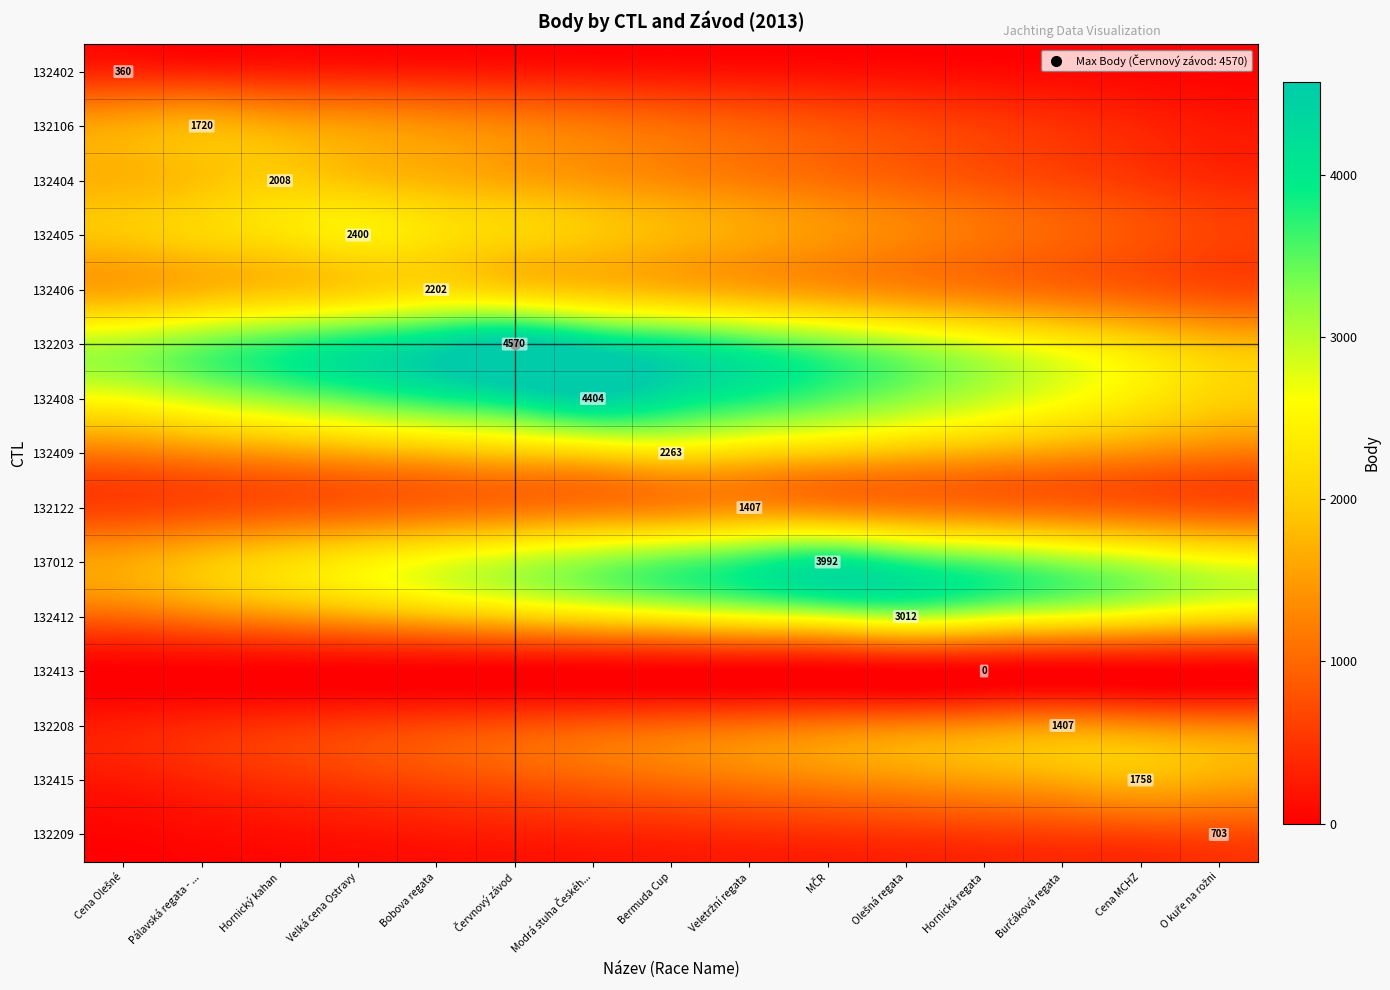

What is the sum of the 132208 values at O kuře na rožni and Hornický kahan?

1688.4